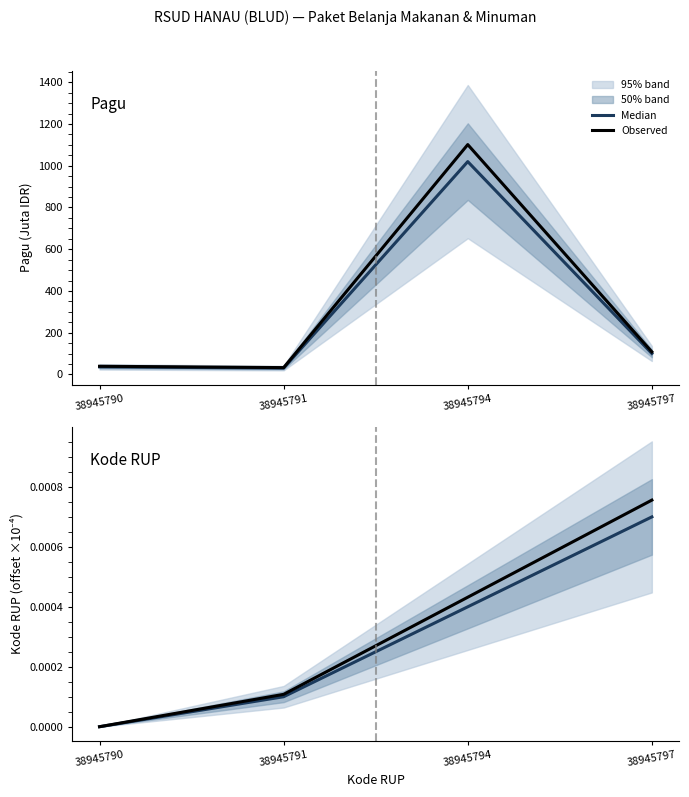

Does the chart display data point markers on the line(s)?

No